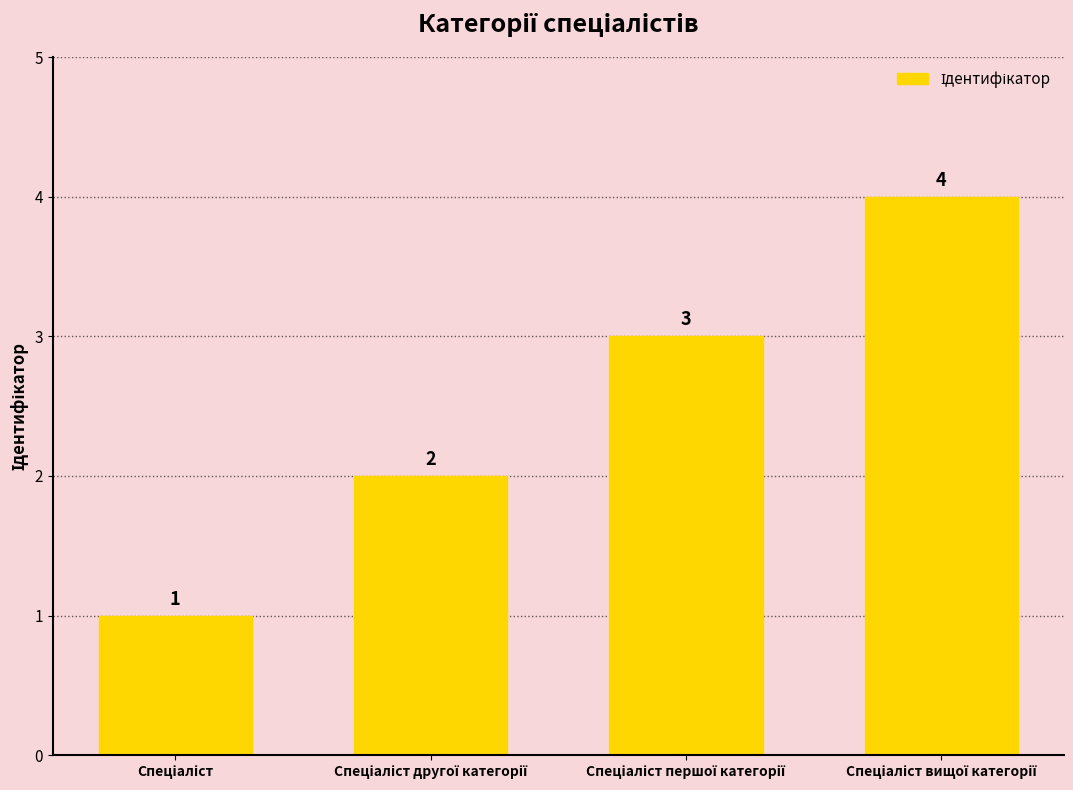

What is the sum of all values?

10